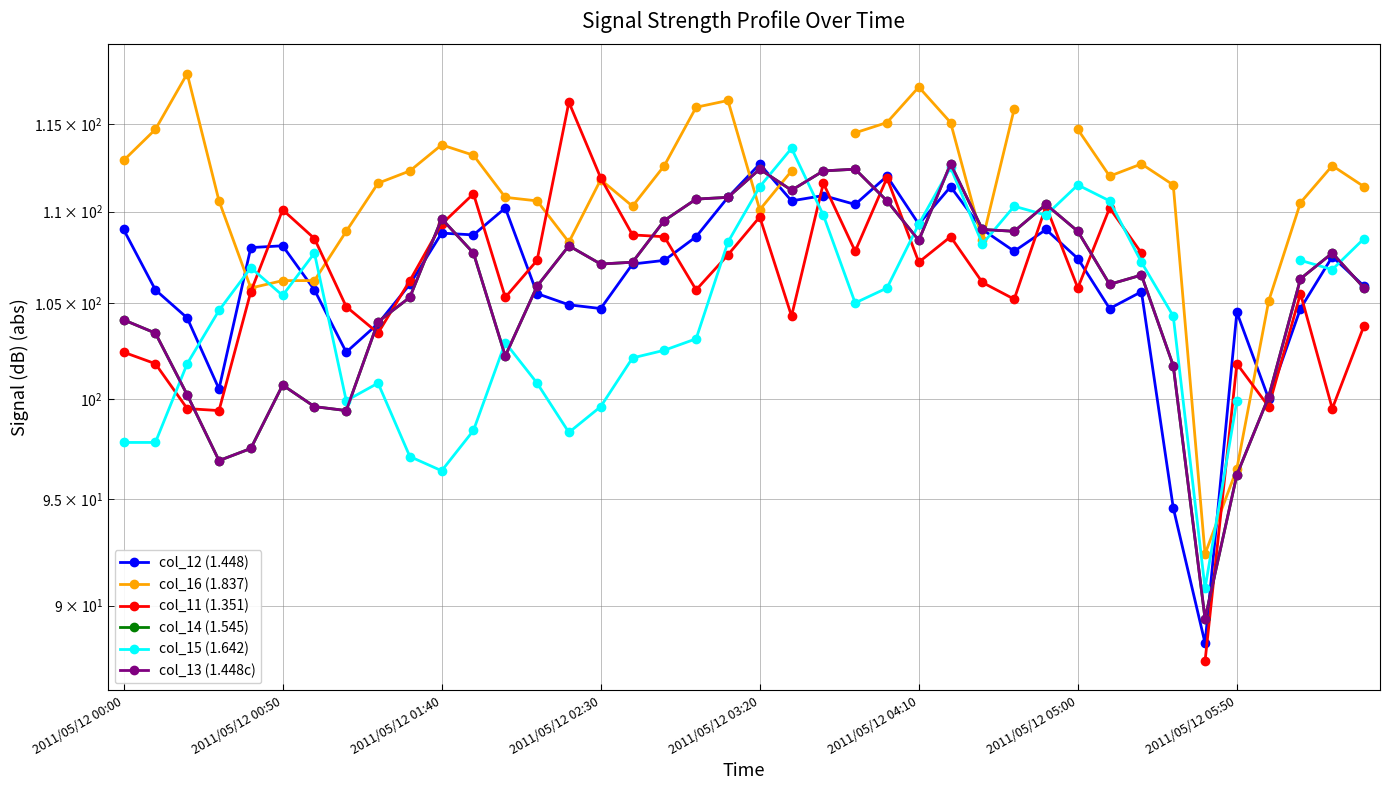

Where does the col_12 (1.448) series first go above 107?

2011/05/12 00:00